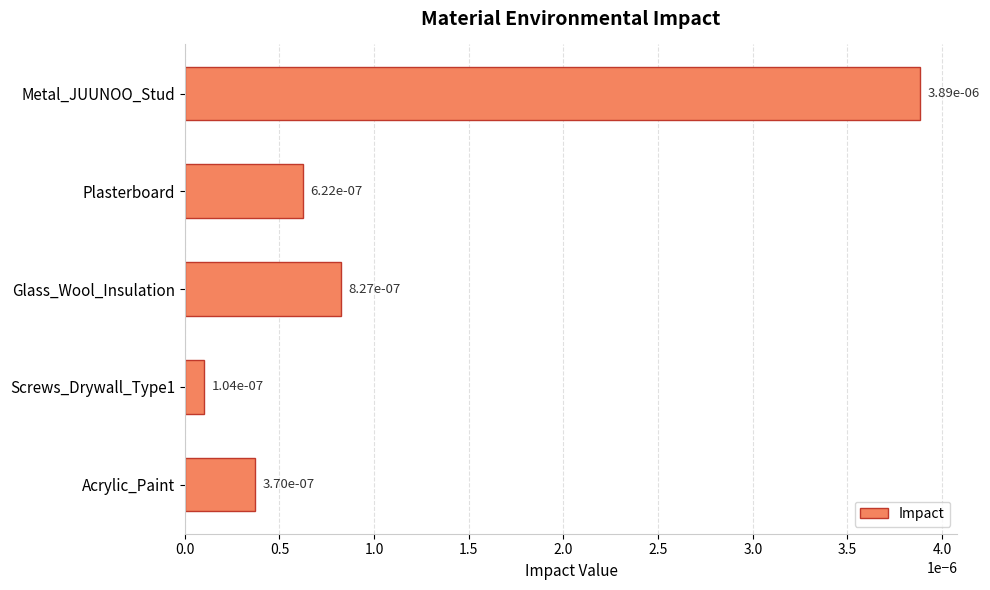

What is the label of the 3rd bar from the top?

Glass_Wool_Insulation